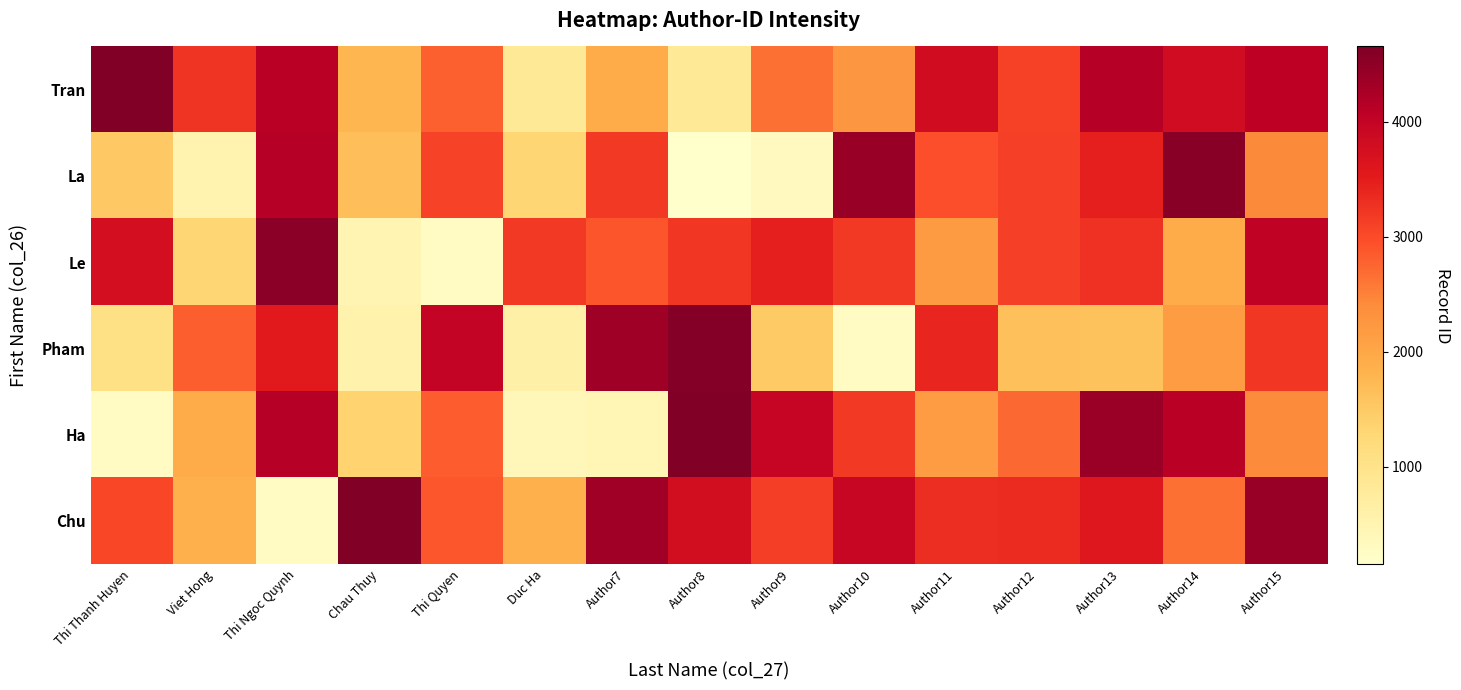

Reading left to right, extract all data points from this chart.

Tran: Thi Thanh Huyen=4657	Viet Hong=3240	Thi Ngoc Quynh=4101	Chau Thuy=1782	Thi Quyen=2803	Duc Ha=836	Author7=1923	Author8=836	Author9=2667	Author10=2254	Author11=3803	Author12=3093	Author13=4140	Author14=3824	Author15=4064
La: Thi Thanh Huyen=1514	Viet Hong=535	Thi Ngoc Quynh=4146	Chau Thuy=1652	Thi Quyen=3075	Duc Ha=1308	Author7=3189	Author8=154	Author9=326	Author10=4415	Author11=2963	Author12=3122	Author13=3463	Author14=4567	Author15=2430
Le: Thi Thanh Huyen=3767	Viet Hong=1320	Thi Ngoc Quynh=4543	Chau Thuy=500	Thi Quyen=278	Duc Ha=3192	Author7=2906	Author8=3205	Author9=3465	Author10=3188	Author11=2183	Author12=3113	Author13=3282	Author14=1927	Author15=4025
Pham: Thi Thanh Huyen=1074	Viet Hong=2826	Thi Ngoc Quynh=3540	Chau Thuy=554	Thi Quyen=3980	Duc Ha=615	Author7=4369	Author8=4596	Author9=1500	Author10=284	Author11=3391	Author12=1641	Author13=1605	Author14=2168	Author15=3212
Ha: Thi Thanh Huyen=282	Viet Hong=1929	Thi Ngoc Quynh=4140	Chau Thuy=1361	Thi Quyen=2844	Duc Ha=383	Author7=460	Author8=4657	Author9=3956	Author10=3183	Author11=2162	Author12=2739	Author13=4399	Author14=4103	Author15=2414
Chu: Thi Thanh Huyen=3049	Viet Hong=1872	Thi Ngoc Quynh=279	Chau Thuy=4657	Thi Quyen=2888	Duc Ha=1864	Author7=4349	Author8=3790	Author9=3131	Author10=3949	Author11=3311	Author12=3347	Author13=3590	Author14=2658	Author15=4419